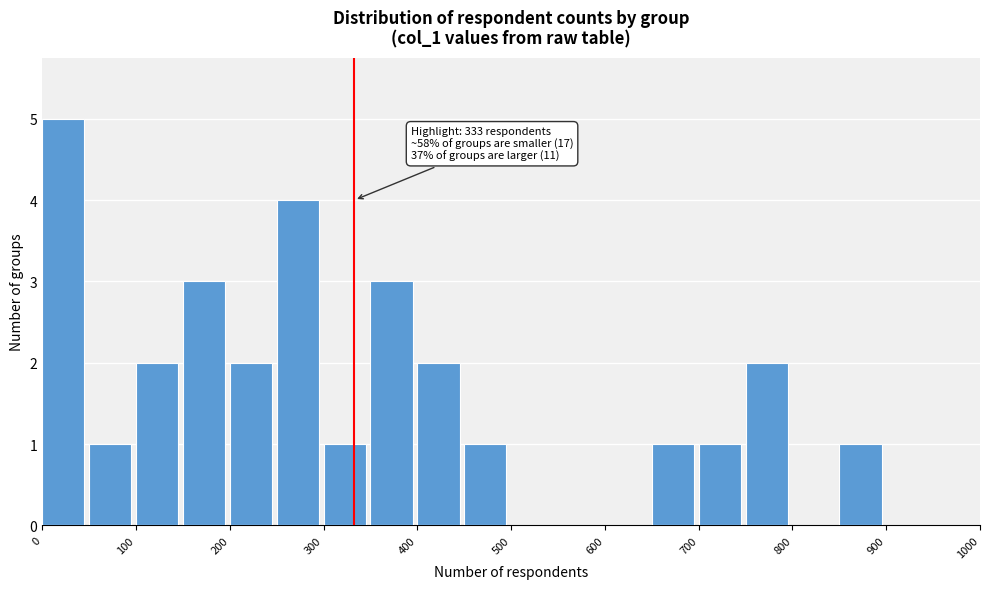

Over which range of the x-axis is the bar tallest?

0 to 50